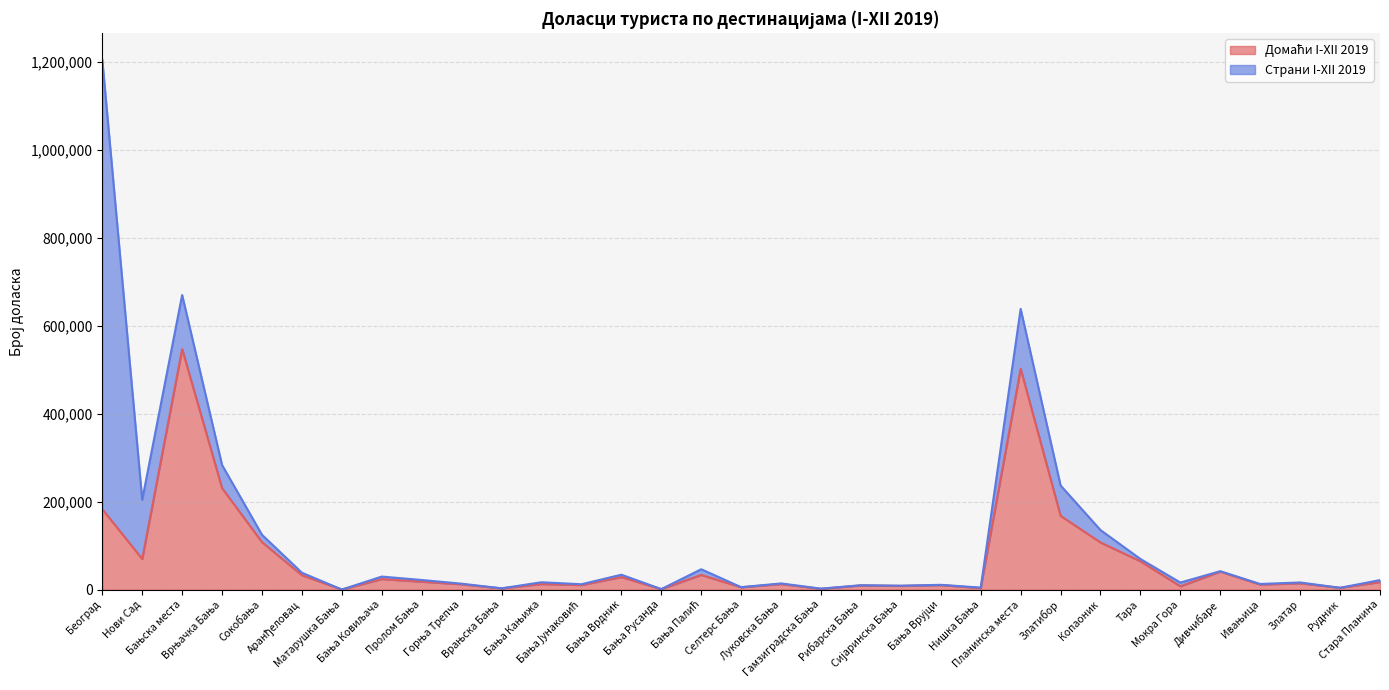

List the labels in order of value, largest first.

Бањска места, Планинска места, Врњачка Бања, Београд, Златибор, Сокобања, Копаоник, Нови Сад, Тара, Дивчибаре, Бања Палић, Аранђеловац, Бања Врдник, Бања Ковиљача, Пролом Бања, Стара Планина, Златар, Бања Кањижа, Луковска Бања, Горња Трепча, Ивањица, Бања Јунаковић, Бања Врујци, Рибарска Бања, Сијаринска Бања, Мокра Гора, Селтерс Бања, Рудник, Нишка Бања, Врањска Бања, Гамзиградска Бања, Бања Русанда, Матарушка Бања